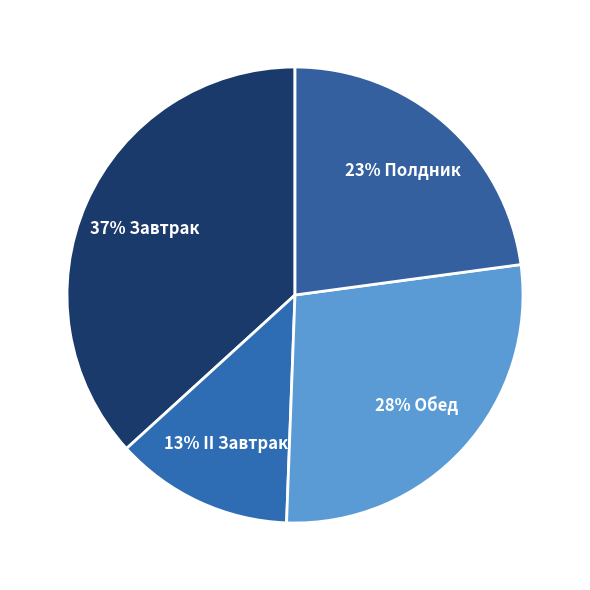

How many slices are in this pie chart?

4